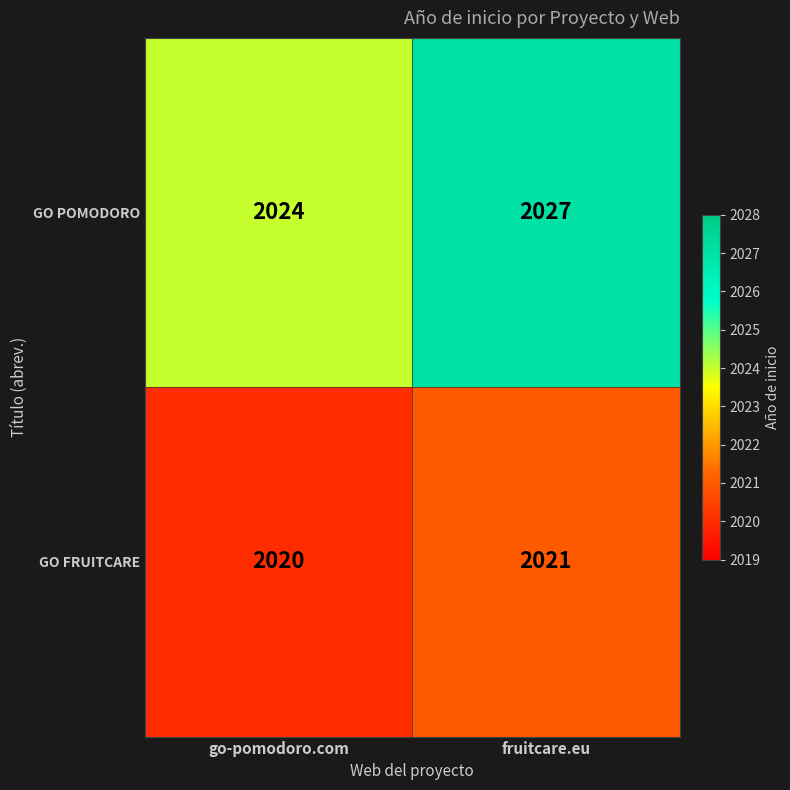

Which category has the highest value across all series?

fruitcare.eu